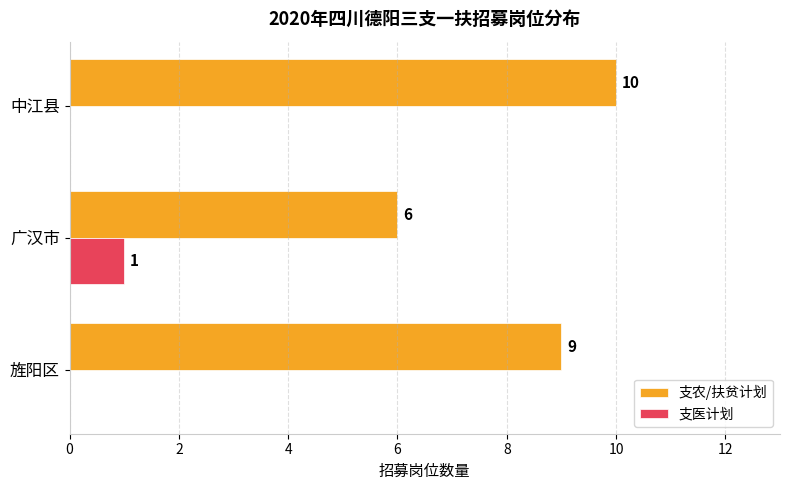

The 支医计划 series shows 0 at 旌阳区. True or false?

True